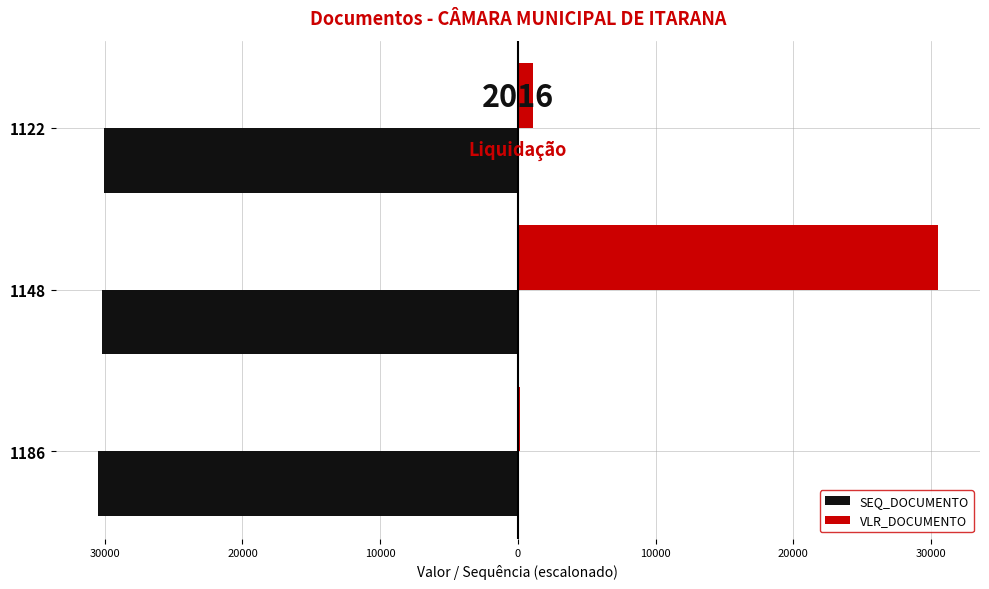

Reading left to right, extract all data points from this chart.

SEQ_DOCUMENTO: -30500.0	-30231.7	-30037.2
VLR_DOCUMENTO: 150.0	30500.0	1130.0